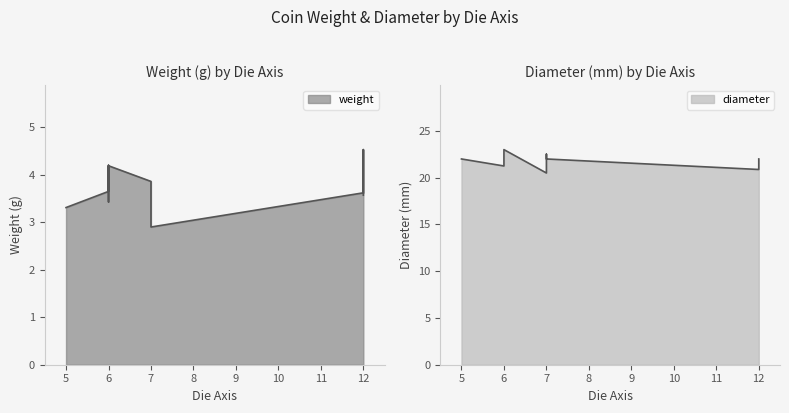

True or false: weight and diameter cross at least once.

False